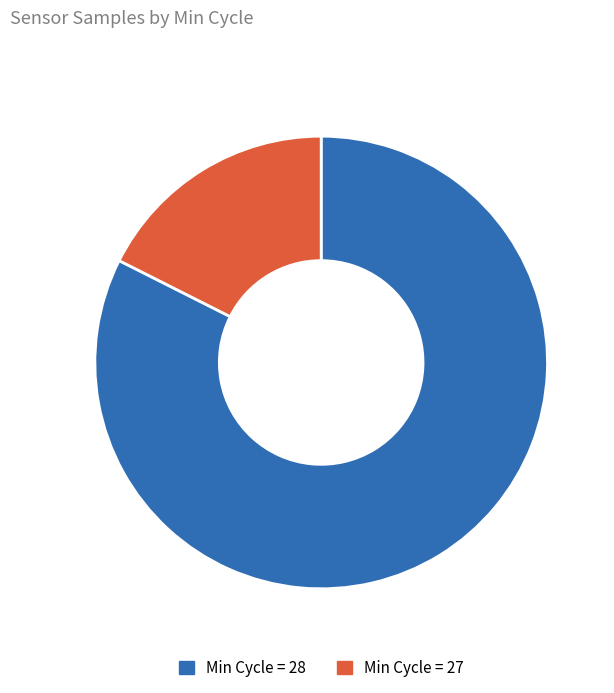

Is there a majority slice in this chart?

Yes